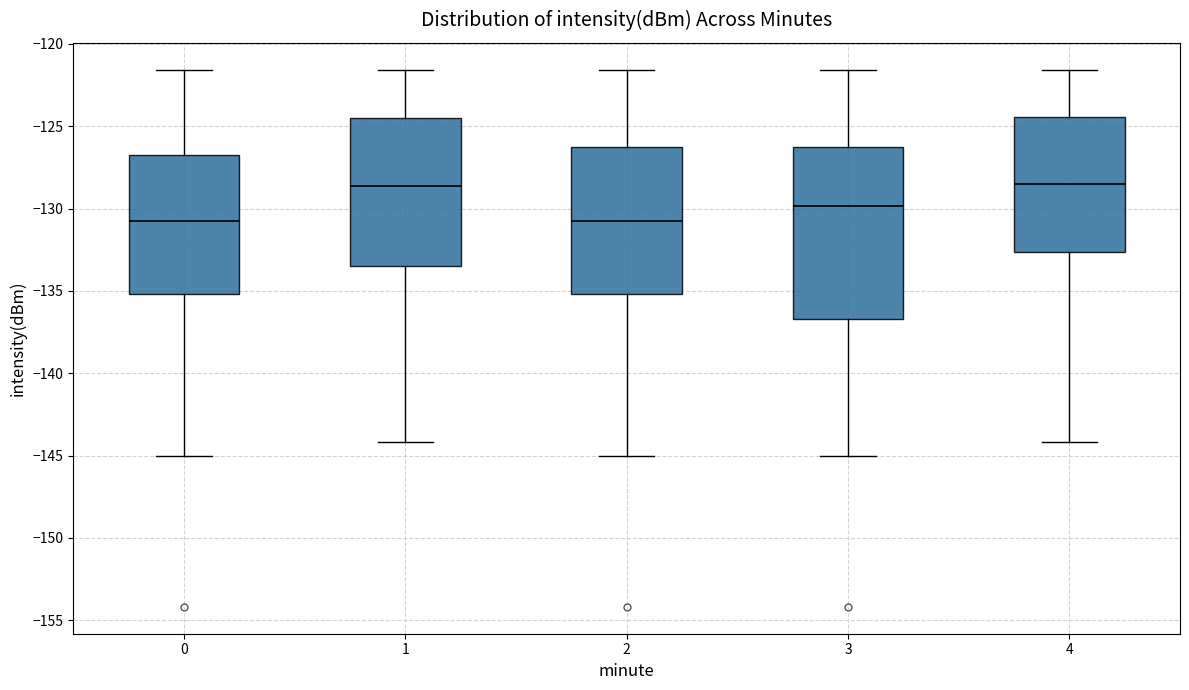

Which box is the tallest, from its lower edge to its upper edge?

3